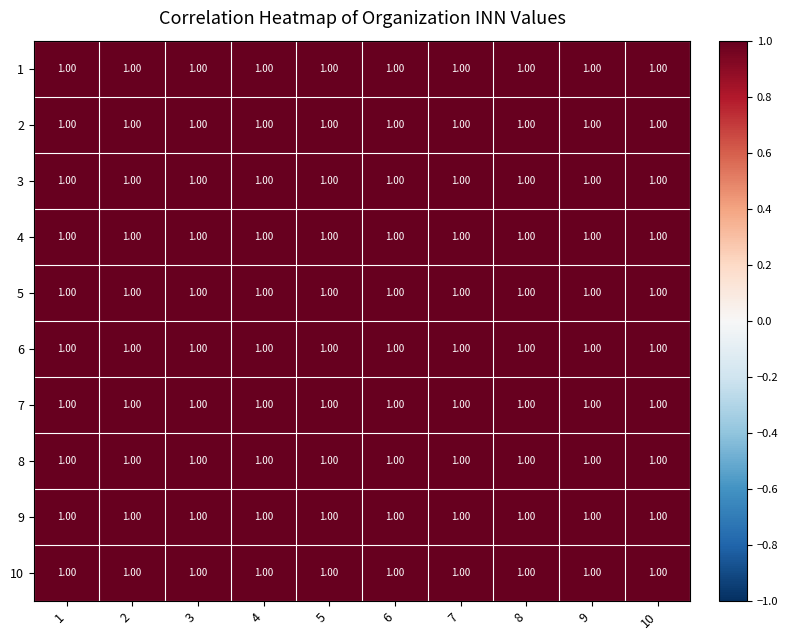

At which label does 10 reach its minimum?

2